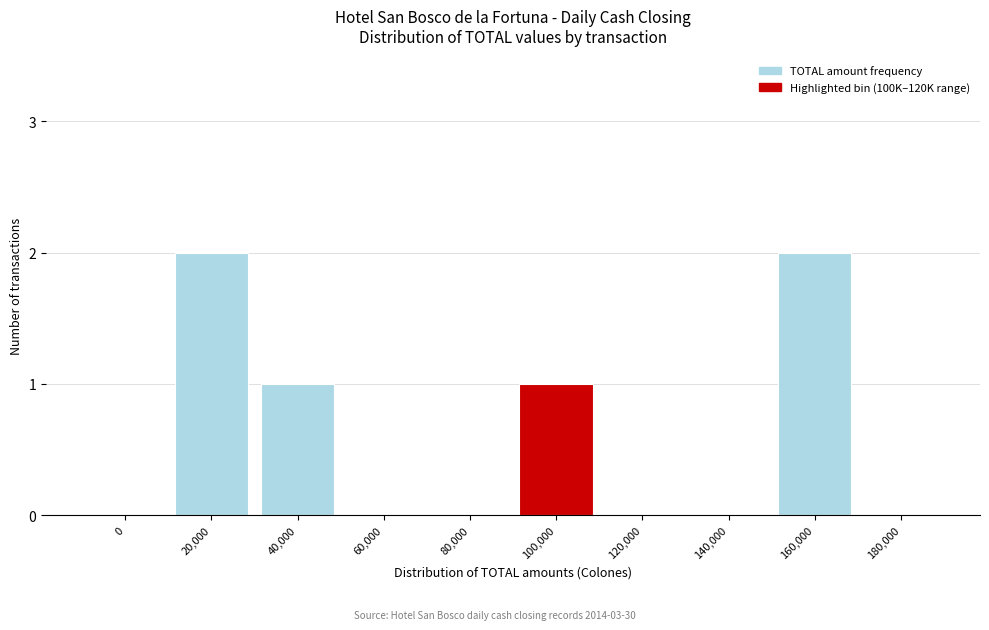

Reading left to right, list all the values displayed in this chart.

0=0	20,000=2	40,000=1	60,000=0	80,000=0	100,000=1	120,000=0	140,000=0	160,000=2	180,000=0